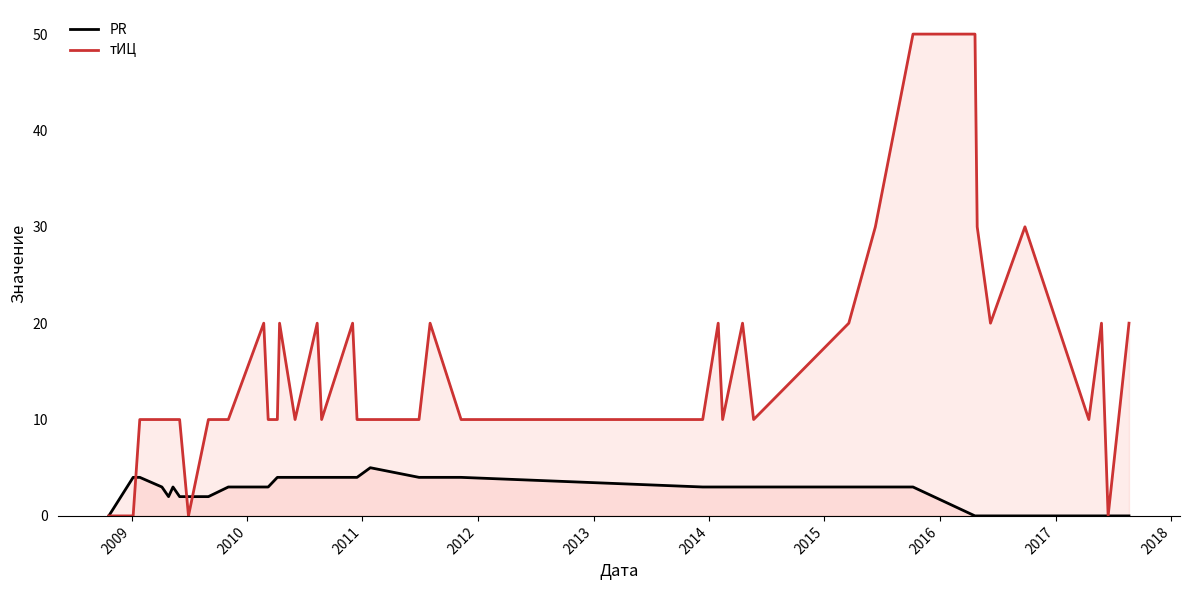

What is the sum of all PR values?

100